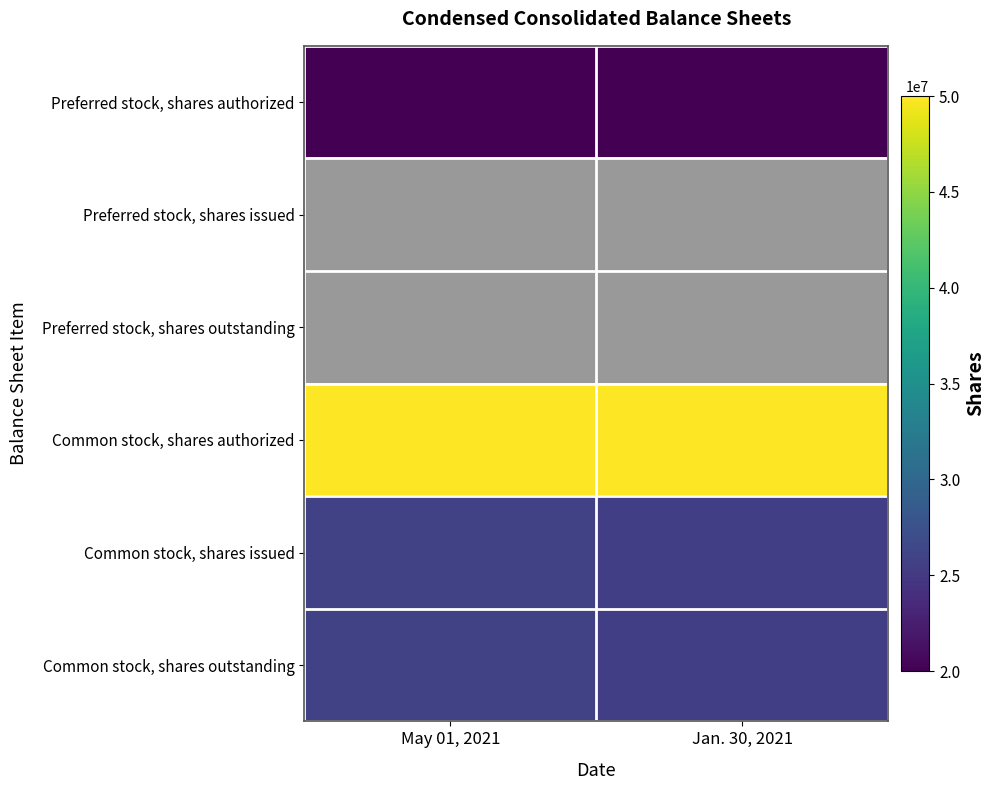

At which label is Common stock, shares outstanding closest to 25689500?

May 01, 2021